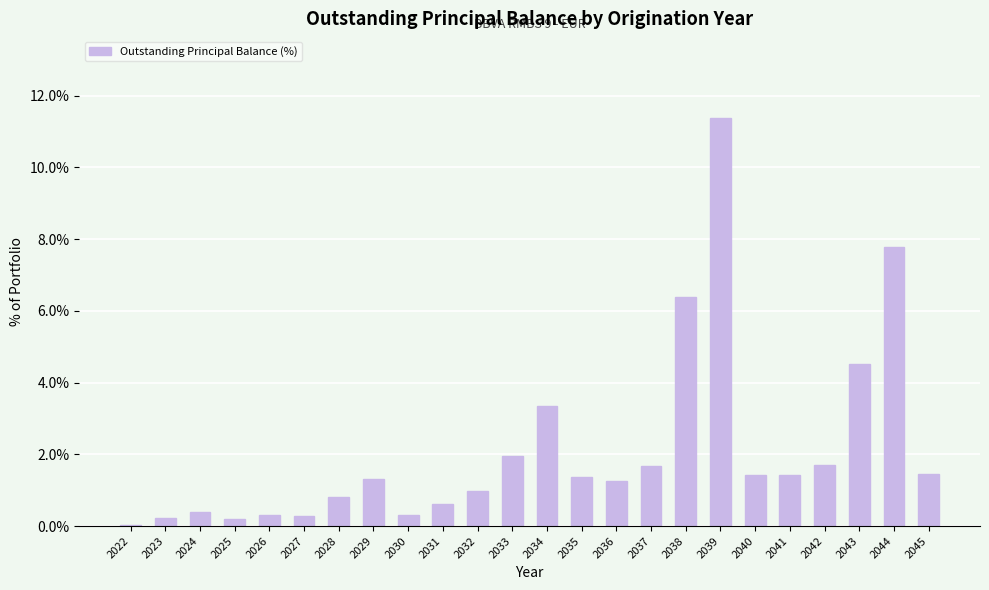

What is the sum of all values?

51.2